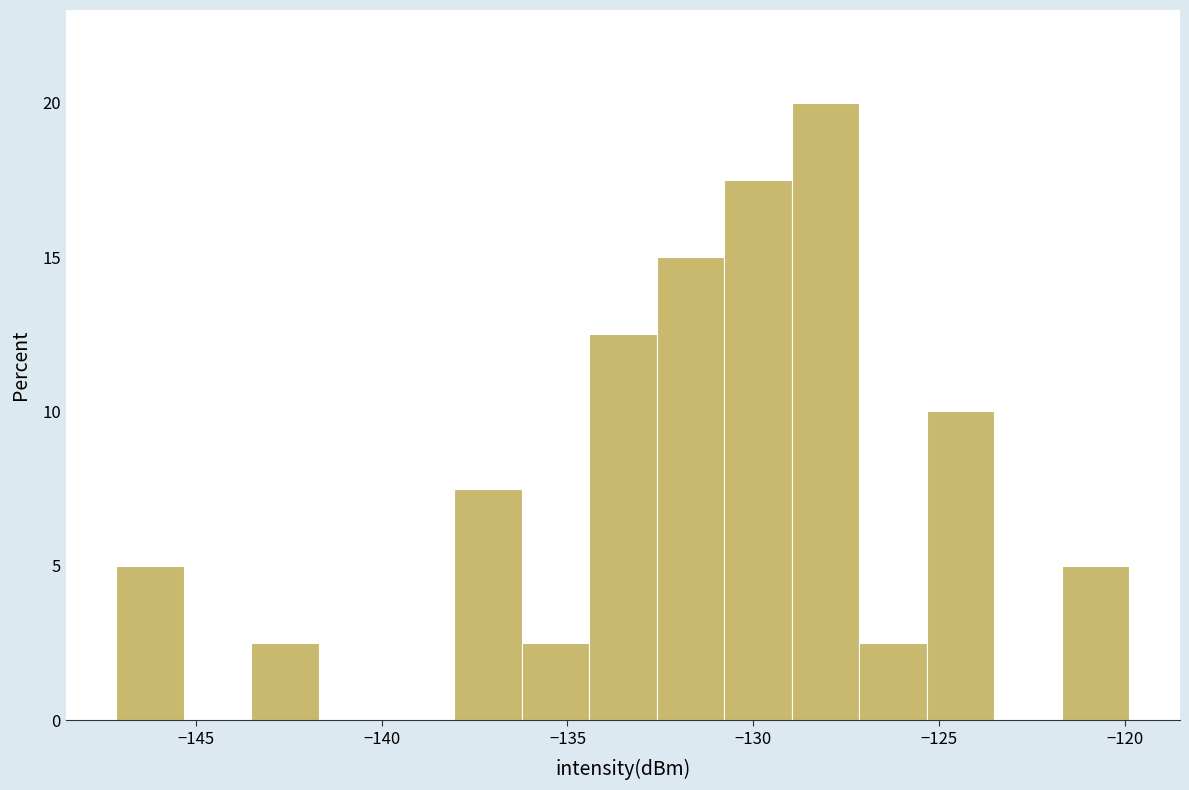

Read against the x-axis, roughly where is the centre of the tallest bar?

-128.0